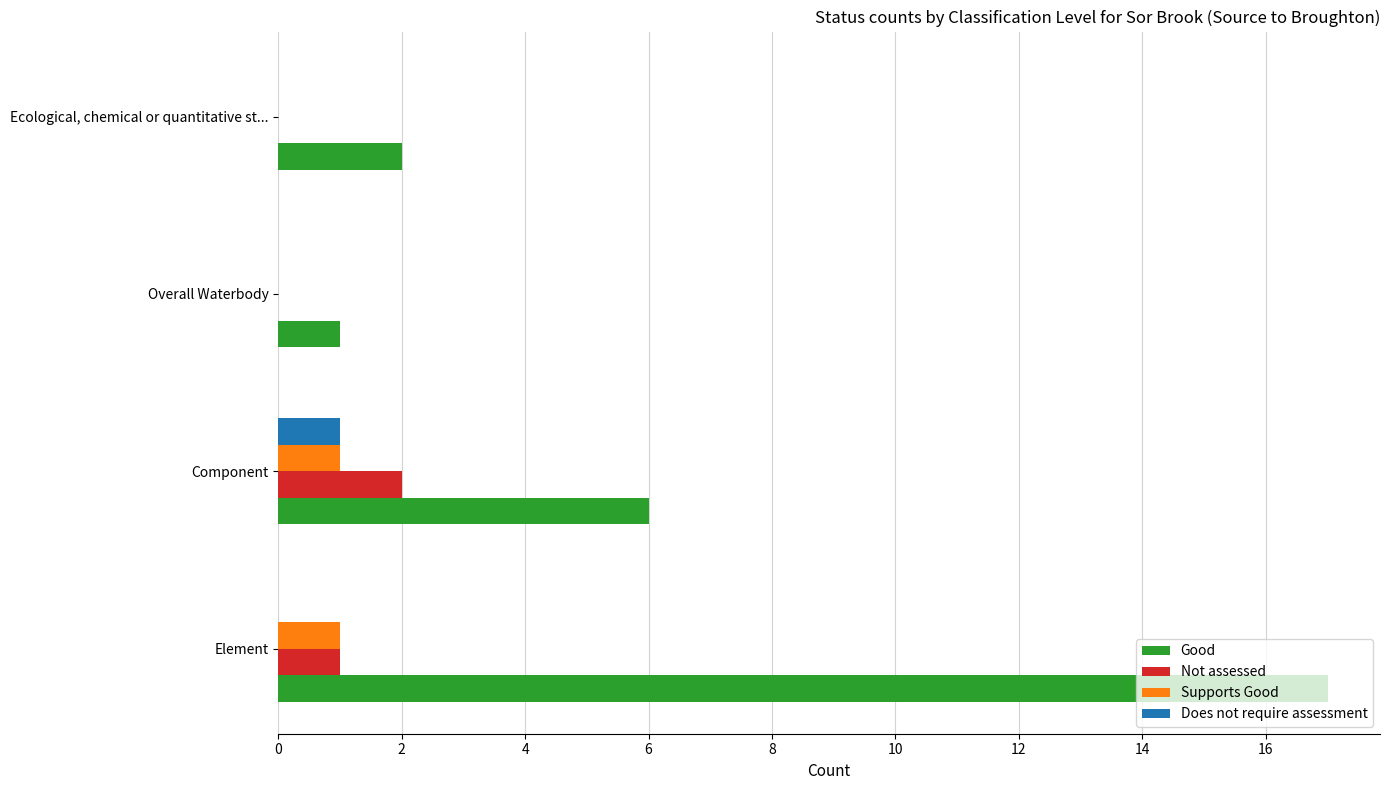

What is the maximum value for Supports Good?

1